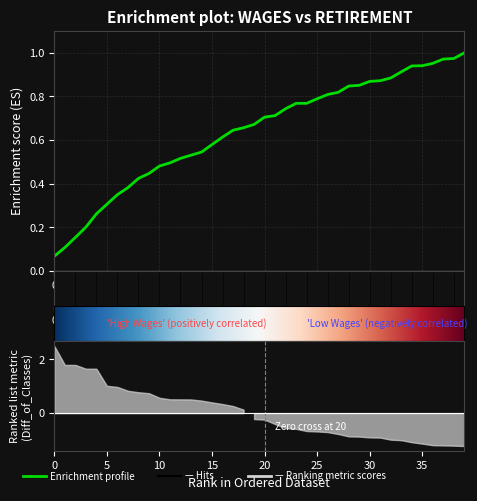

Between 28 and 29, which is larger?

29